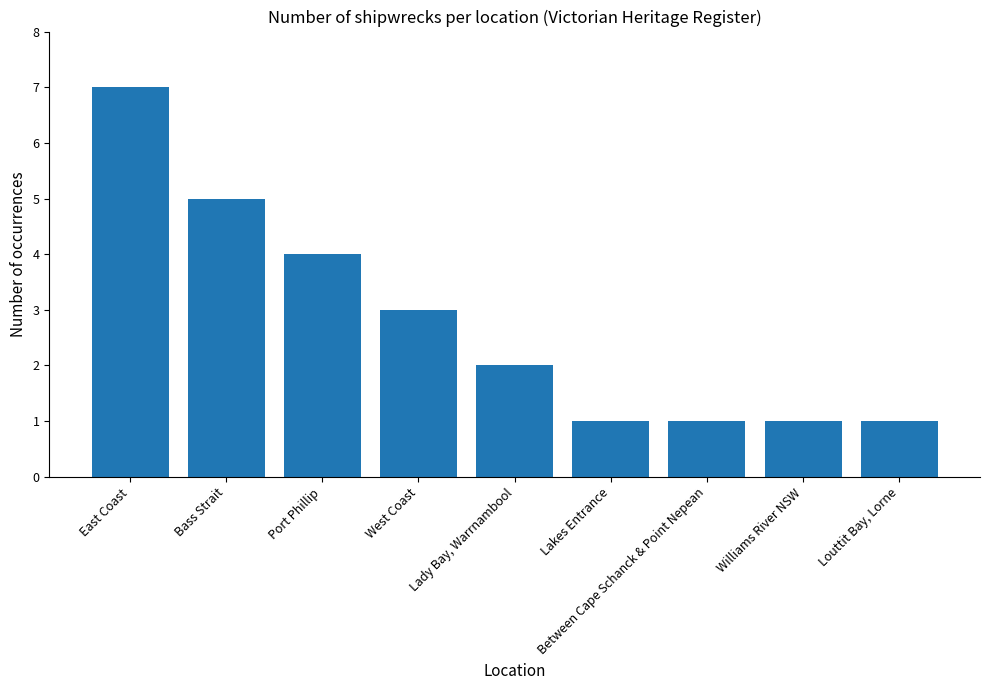

How many values are below 2?

4